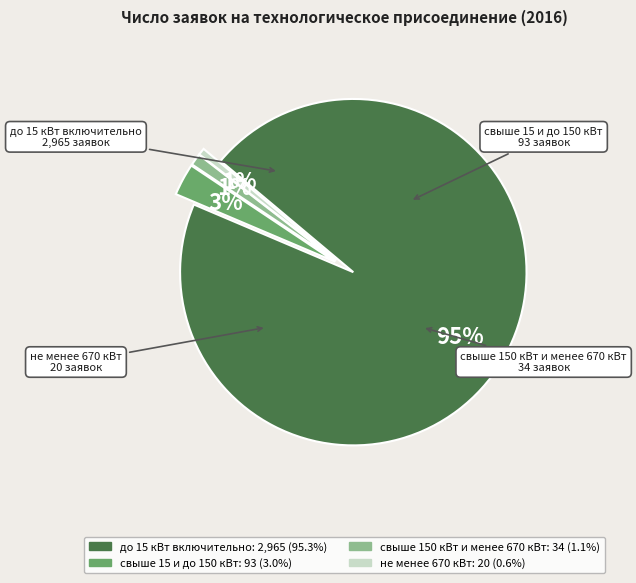

Which category has the biggest portion of the pie?

до 15 кВт включительно